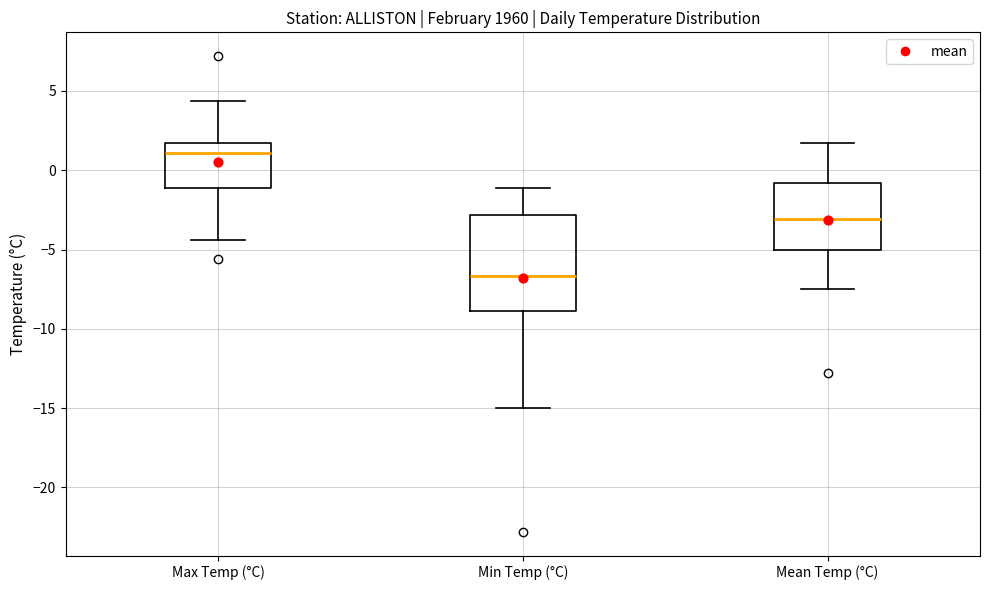

Comparing the boxes themselves (not the whiskers), which one is the tallest?

Min Temp (°C)